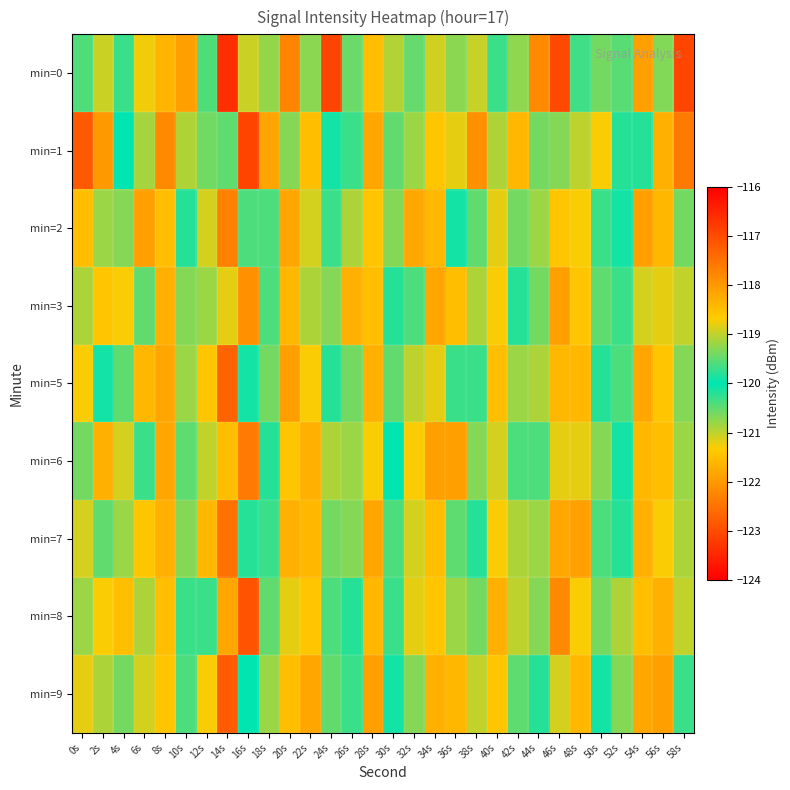

Reading left to right, extract all data points from this chart.

min=0: 0s=-119.6	2s=-119.0	4s=-120.3	6s=-118.7	8s=-121.6	10s=-118.1	12s=-119.6	14s=-123.4	16s=-121.1	18s=-119.2	20s=-117.7	22s=-120.7	24s=-123.1	26s=-120.6	28s=-118.5	30s=-119.1	32s=-119.5	34s=-118.9	36s=-120.7	38s=-119.0	40s=-119.7	42s=-119.3	44s=-122.2	46s=-117.0	48s=-120.3	50s=-120.6	52s=-119.5	54s=-118.1	56s=-119.3	58s=-116.9
min=1: 0s=-117.2	2s=-118.0	4s=-120.0	6s=-119.1	8s=-117.8	10s=-119.1	12s=-120.6	14s=-119.5	16s=-123.1	18s=-118.1	20s=-119.3	22s=-118.5	24s=-120.1	26s=-119.7	28s=-118.2	30s=-119.5	32s=-120.8	34s=-118.6	36s=-121.2	38s=-117.9	40s=-119.1	42s=-118.4	44s=-120.6	46s=-119.3	48s=-121.0	50s=-118.7	52s=-119.8	54s=-120.2	56s=-118.3	58s=-117.6
min=2: 0s=-118.5	2s=-119.2	4s=-120.7	6s=-118.1	8s=-121.5	10s=-119.8	12s=-118.9	14s=-122.3	16s=-120.4	18s=-119.6	20s=-118.2	22s=-121.1	24s=-119.7	26s=-120.9	28s=-118.6	30s=-119.3	32s=-121.8	34s=-118.4	36s=-120.1	38s=-119.5	40s=-118.8	42s=-120.6	44s=-119.2	46s=-121.4	48s=-118.7	50s=-120.3	52s=-119.9	54s=-118.1	56s=-121.6	58s=-119.4
min=3: 0s=-119.1	2s=-118.6	4s=-121.3	6s=-119.5	8s=-118.3	10s=-120.7	12s=-119.2	14s=-118.8	16s=-122.1	18s=-119.6	20s=-118.4	22s=-120.9	24s=-119.3	26s=-121.7	28s=-118.5	30s=-119.8	32s=-120.4	34s=-118.2	36s=-121.5	38s=-119.1	40s=-118.7	42s=-120.2	44s=-119.4	46s=-121.9	48s=-118.6	50s=-120.5	52s=-119.7	54s=-118.9	56s=-121.2	58s=-119.0
min=5: 0s=-118.7	2s=-119.9	4s=-120.5	6s=-118.4	8s=-121.8	10s=-119.2	12s=-118.6	14s=-122.7	16s=-120.1	18s=-119.4	20s=-118.1	22s=-121.3	24s=-119.8	26s=-120.6	28s=-118.3	30s=-119.5	32s=-121.0	34s=-118.8	36s=-120.3	38s=-119.7	40s=-118.5	42s=-120.8	44s=-119.1	46s=-121.6	48s=-118.4	50s=-120.2	52s=-119.6	54s=-118.2	56s=-121.4	58s=-119.3
min=6: 0s=-119.4	2s=-118.3	4s=-121.1	6s=-119.7	8s=-118.2	10s=-120.5	12s=-119.0	14s=-118.5	16s=-122.4	18s=-119.8	20s=-118.6	22s=-121.7	24s=-119.1	26s=-120.8	28s=-118.7	30s=-120.0	32s=-121.3	34s=-118.1	36s=-121.9	38s=-119.3	40s=-118.9	42s=-120.4	44s=-119.6	46s=-121.2	48s=-118.8	50s=-120.7	52s=-119.9	54s=-118.4	56s=-121.5	58s=-119.2
min=7: 0s=-118.9	2s=-119.5	4s=-120.8	6s=-118.6	8s=-121.7	10s=-119.3	12s=-118.4	14s=-122.5	16s=-120.2	18s=-119.7	20s=-118.3	22s=-121.6	24s=-119.4	26s=-120.7	28s=-118.2	30s=-119.6	32s=-121.1	34s=-118.5	36s=-120.5	38s=-119.8	40s=-118.7	42s=-120.9	44s=-119.2	46s=-121.8	48s=-118.1	50s=-120.4	52s=-119.8	54s=-118.3	56s=-121.3	58s=-119.1
min=8: 0s=-119.2	2s=-118.7	4s=-121.5	6s=-119.1	8s=-118.5	10s=-120.3	12s=-119.7	14s=-118.2	16s=-122.9	18s=-119.5	20s=-118.8	22s=-121.4	24s=-119.6	26s=-120.2	28s=-118.4	30s=-119.7	32s=-121.2	34s=-118.6	36s=-120.8	38s=-119.4	40s=-118.3	42s=-121.0	44s=-119.3	46s=-122.2	48s=-118.7	50s=-120.6	52s=-119.1	54s=-118.5	56s=-121.7	58s=-119.0
min=9: 0s=-118.8	2s=-119.1	4s=-120.6	6s=-118.9	8s=-121.4	10s=-119.6	12s=-118.7	14s=-122.8	16s=-120.0	18s=-119.2	20s=-118.5	22s=-121.8	24s=-119.5	26s=-120.3	28s=-118.1	30s=-119.9	32s=-120.7	34s=-118.3	36s=-121.6	38s=-119.0	40s=-118.6	42s=-120.5	44s=-119.8	46s=-121.1	48s=-118.4	50s=-120.1	52s=-119.3	54s=-118.2	56s=-121.9	58s=-119.7